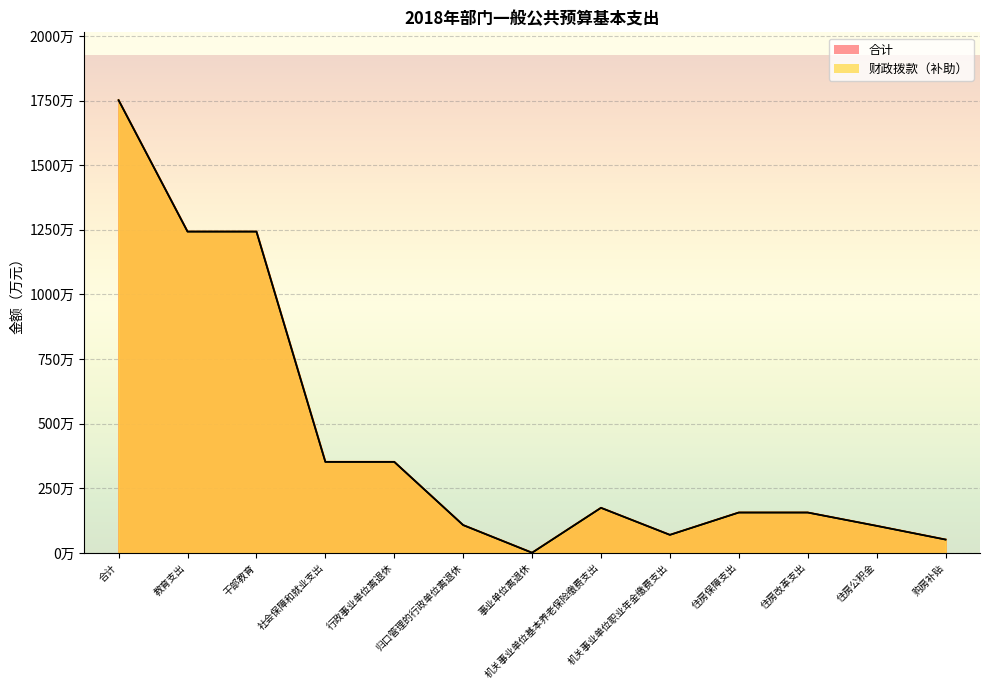

How many data points in 合计 are above 156?

8